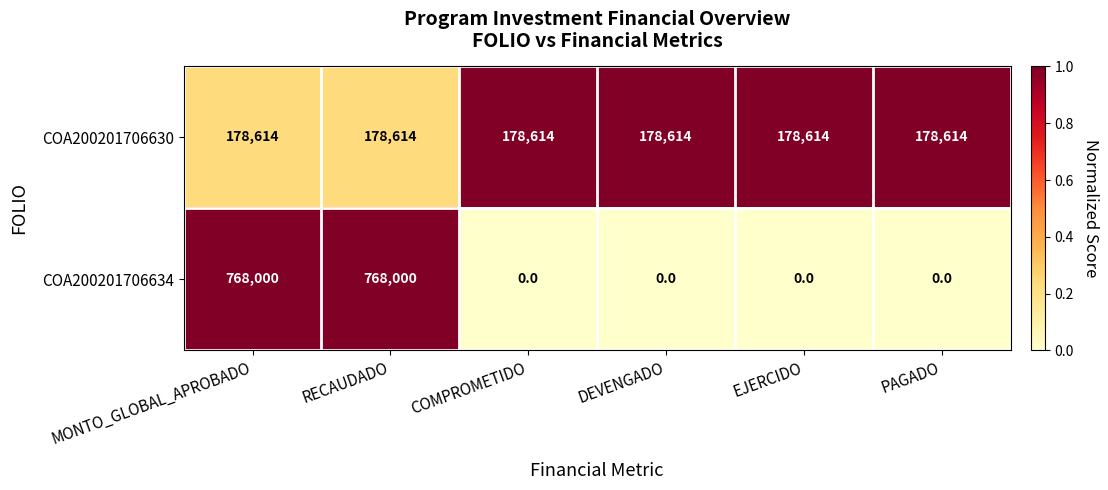

What is the total value across all series at RECAUDADO?

946614